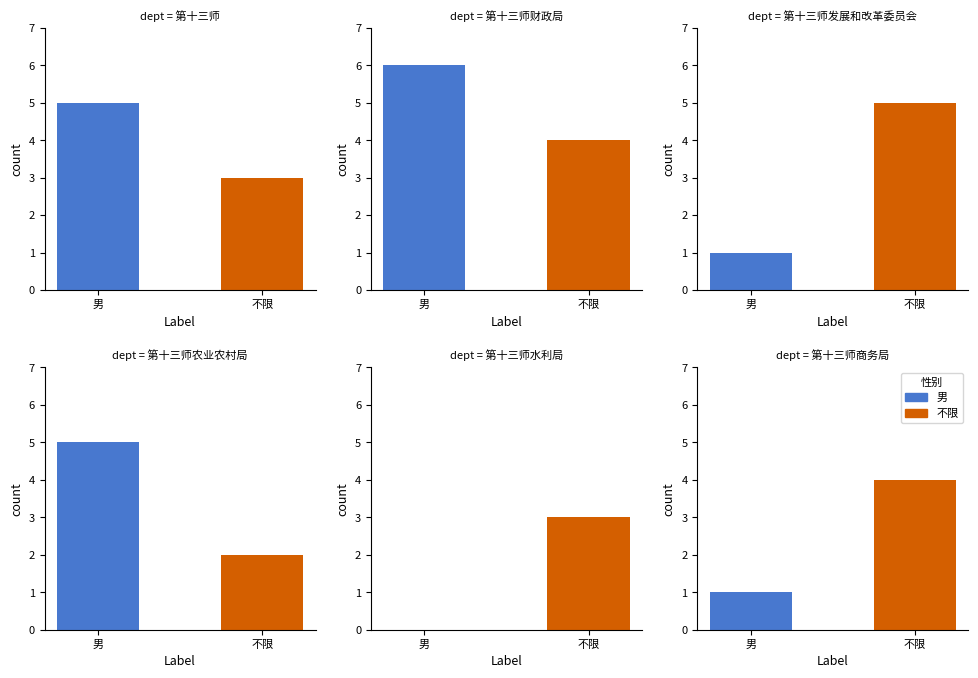

Which series has the largest range (max minus min)?

男